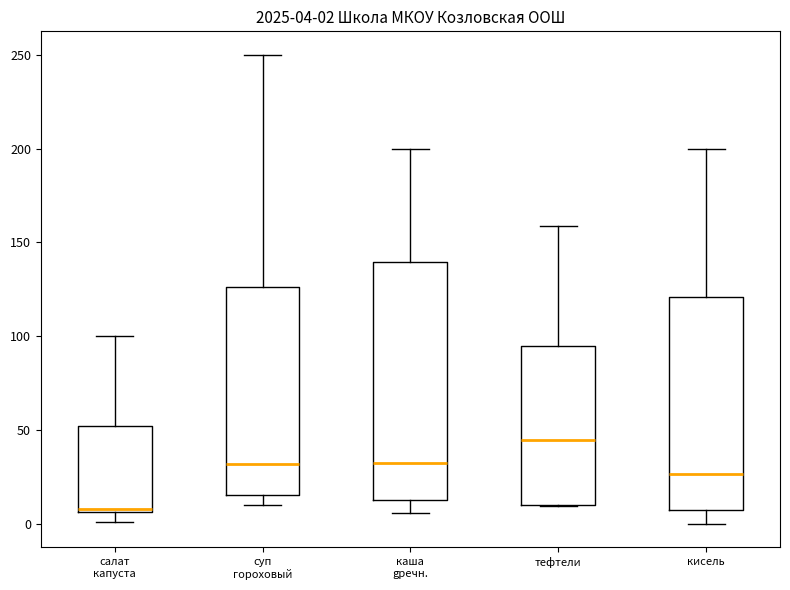

Which box is the tallest, from its lower edge to its upper edge?

каша gречн.